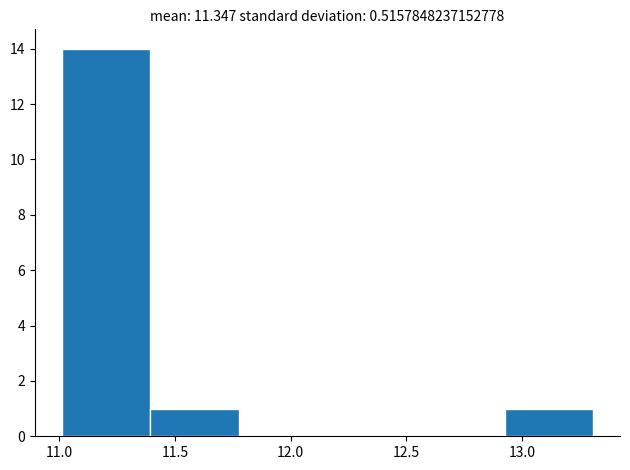

Reading left to right, list every bar in this chart as the range it spans on the x-axis followed by its height. Neither the bar edges nor the heights are printed on the chart, so give them approximately, as read against the axes.

11.00 to 11.40: 14
11.40 to 11.80: 1
11.80 to 12.15: 0
12.15 to 12.55: 0
12.55 to 12.95: 0
12.95 to 13.30: 1